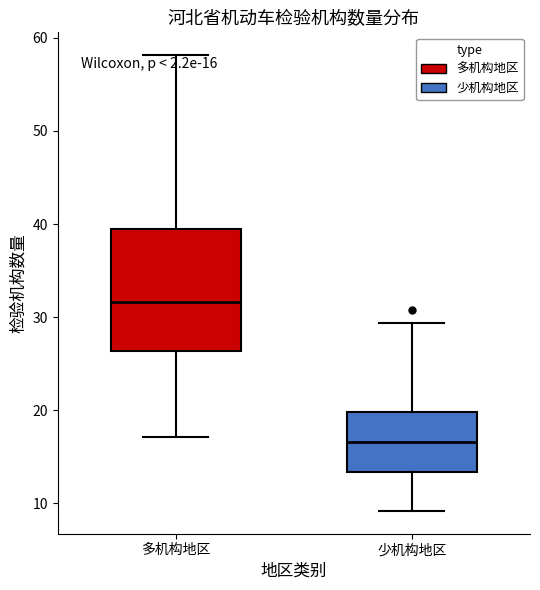

Which box is the tallest, from its lower edge to its upper edge?

多机构地区